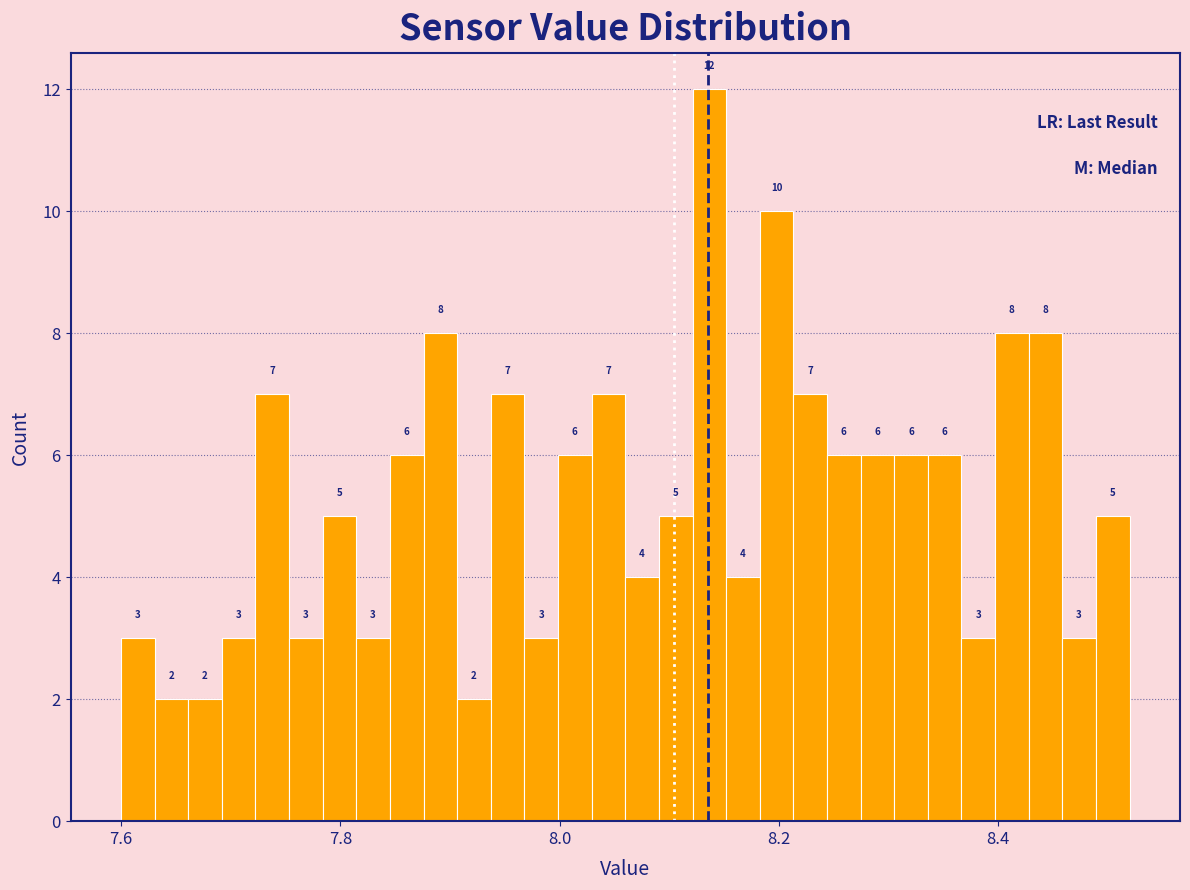

Read against the x-axis, roughly where is the centre of the tallest bar?

8.14